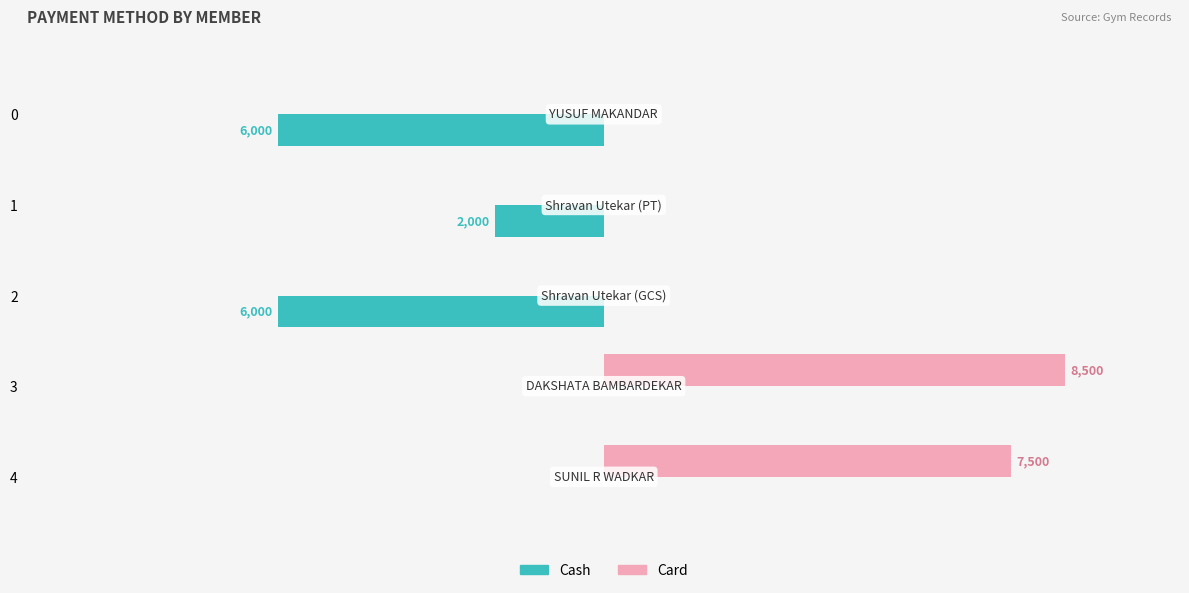

What are all the series names shown in the legend?

Cash, Card